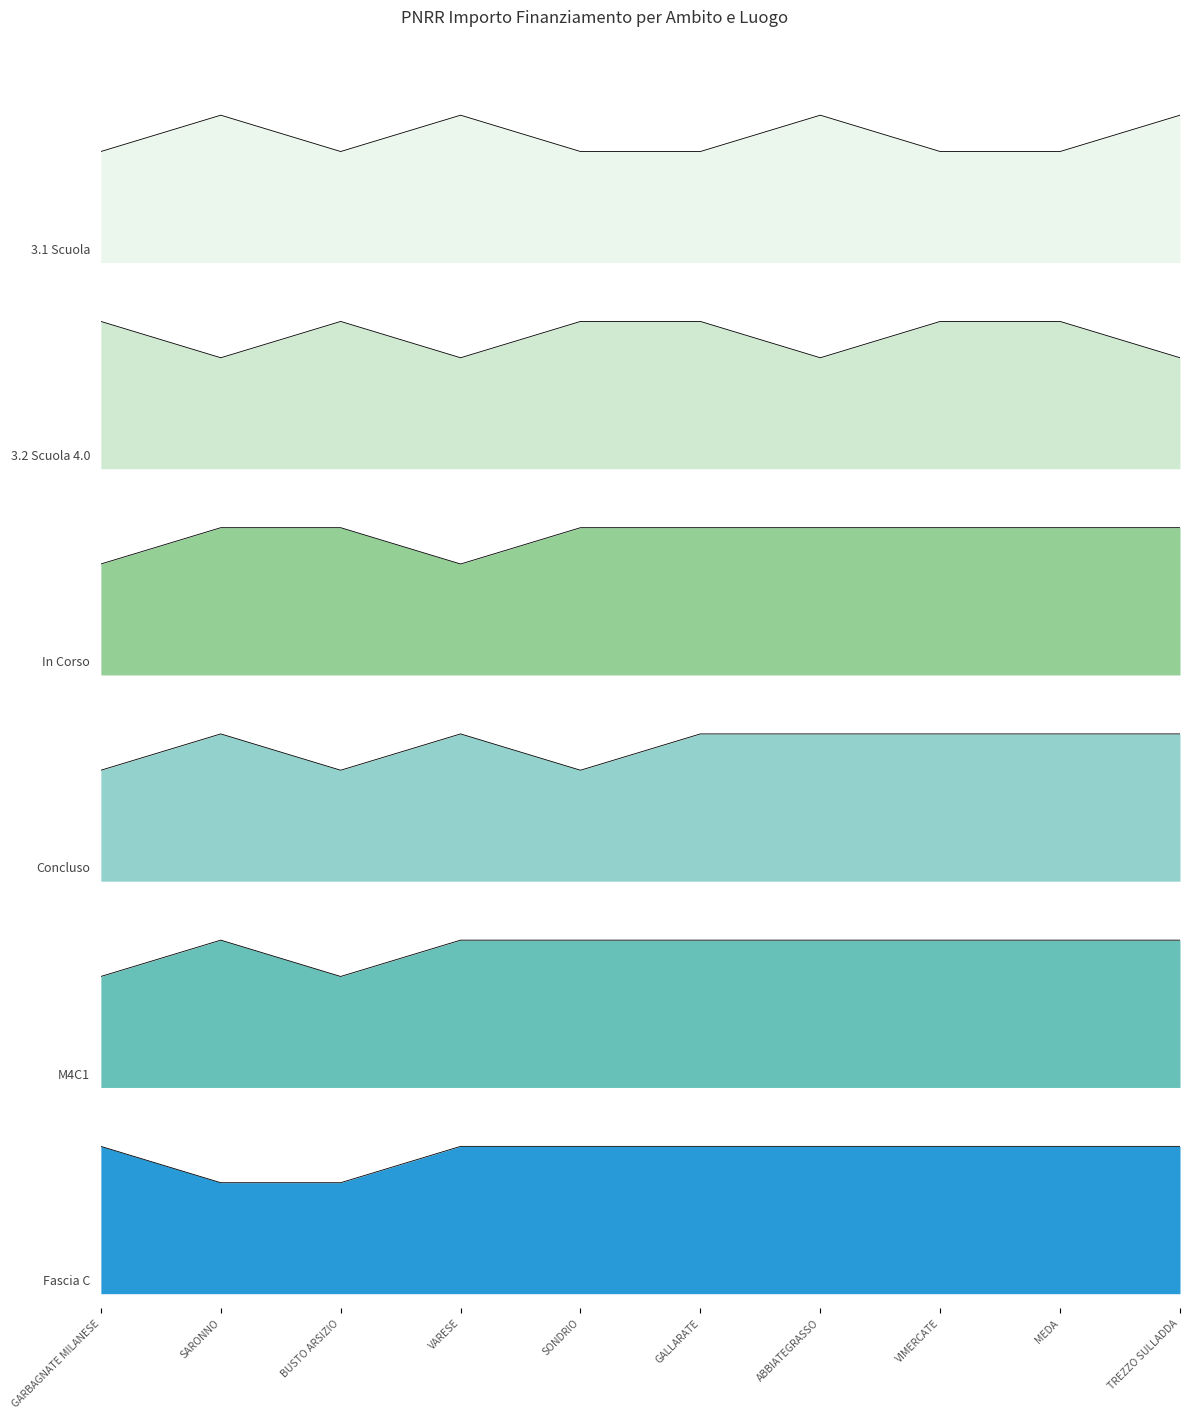

What is the label of the 3rd point from the right?

VIMERCATE